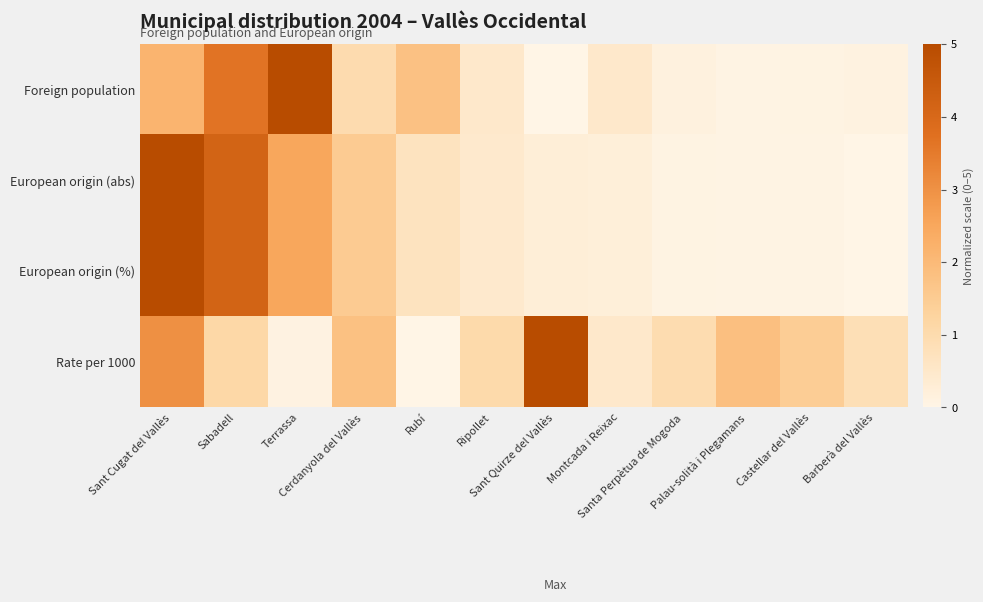

Between Terrassa and Rubí, which series saw the biggest shift?

Foreign population